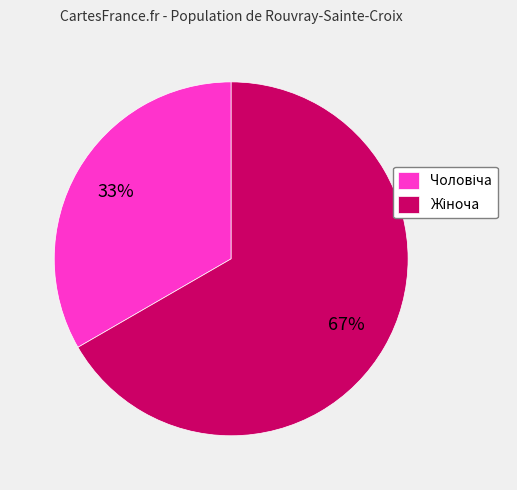

Is there any slice that represents more than half of the pie?

Yes